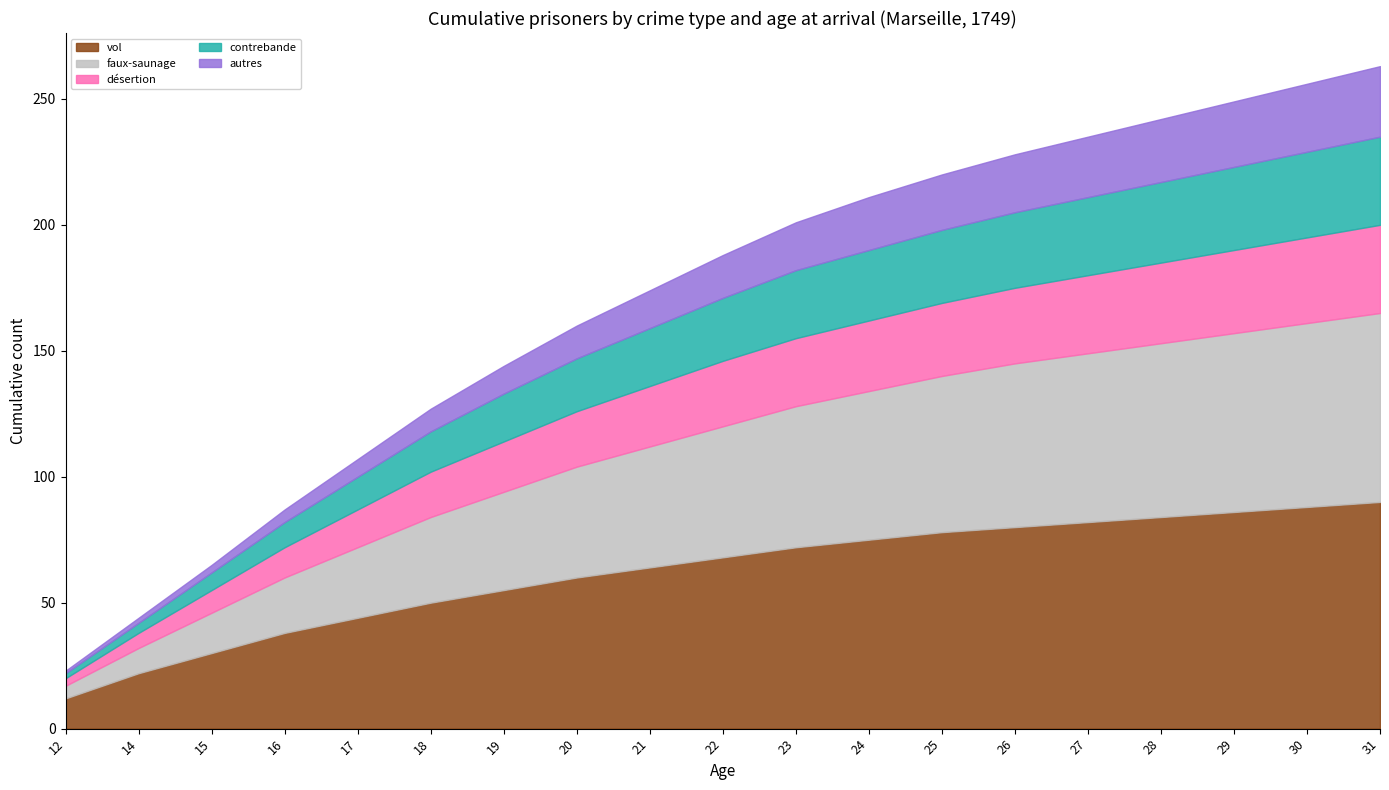

What is the maximum value for autres?

28